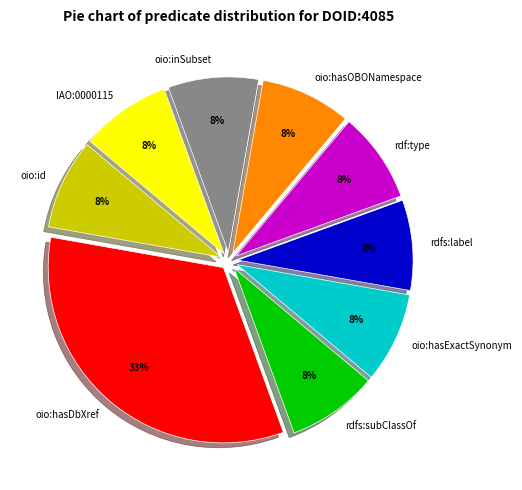

Which has a higher value, oio:hasDbXref or oio:hasExactSynonym?

oio:hasDbXref